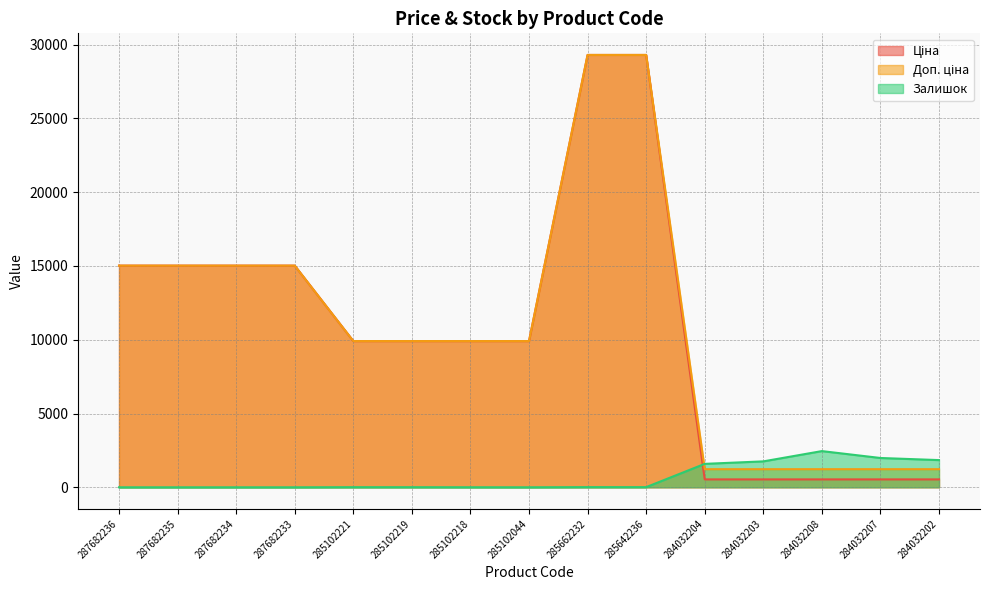

At which category is the sum across all series the highest?

285662232